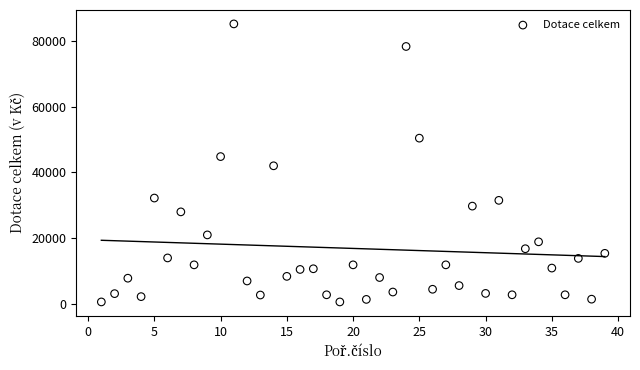

What is the range of Y values (max minus min)?

84490